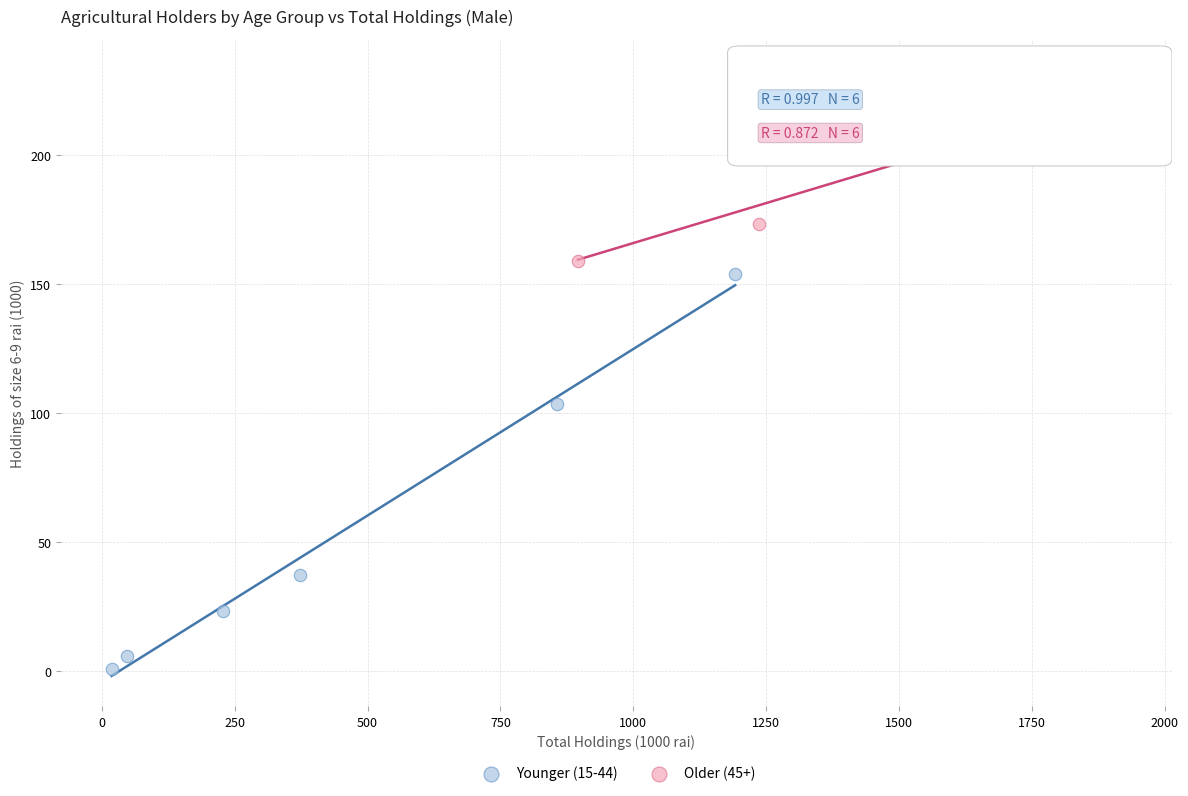

Which series reaches the maximum Y coordinate?

Older (45+)